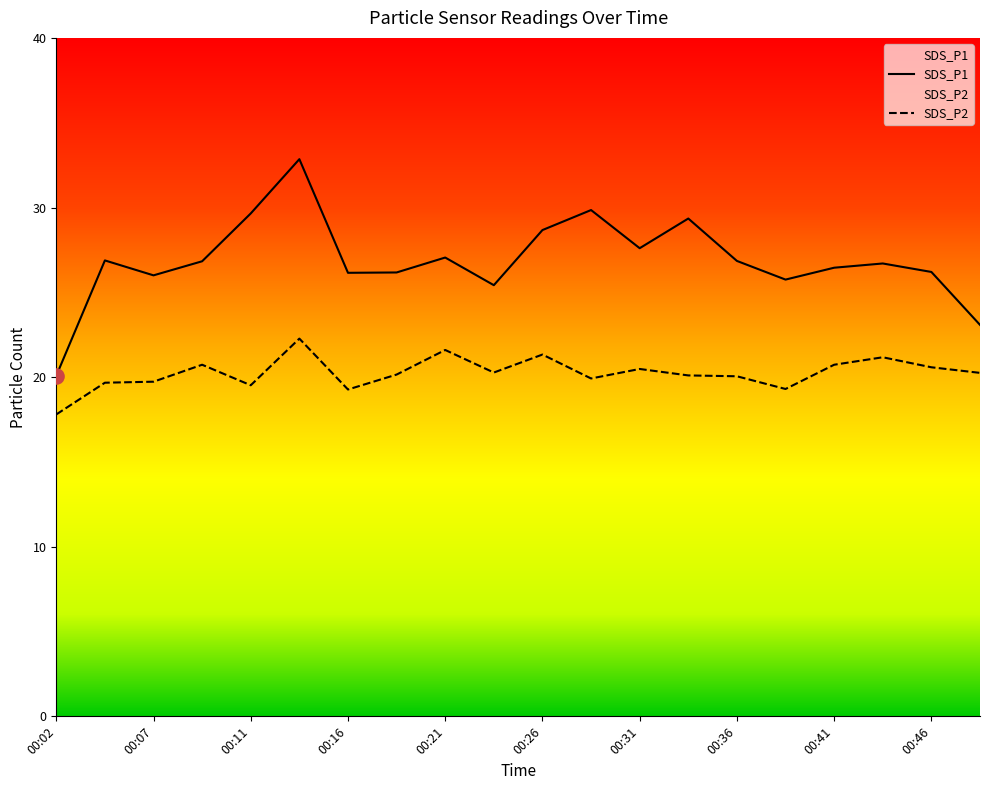

Which series contains the highest Y value?

SDS_P1